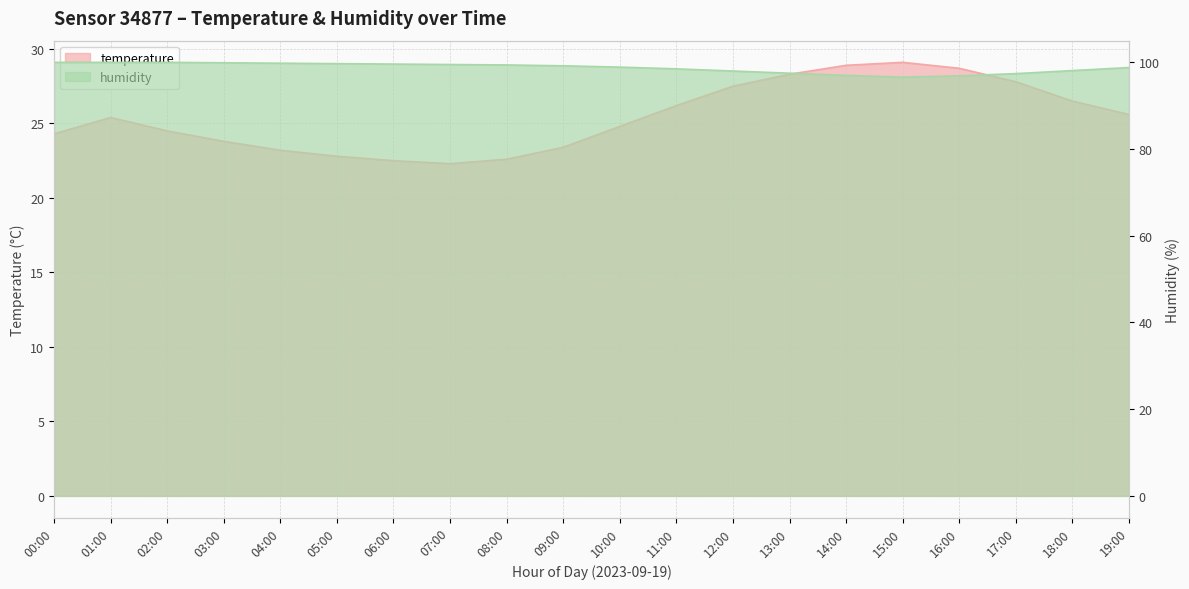

What is the total value across all series at 02:00?

124.4